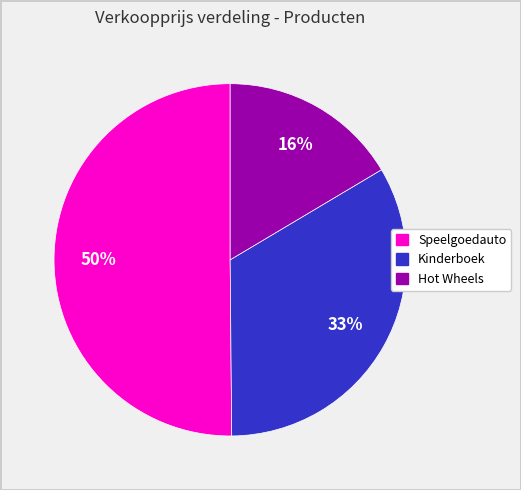

To the nearest percent, what is the average slice percentage?

33%